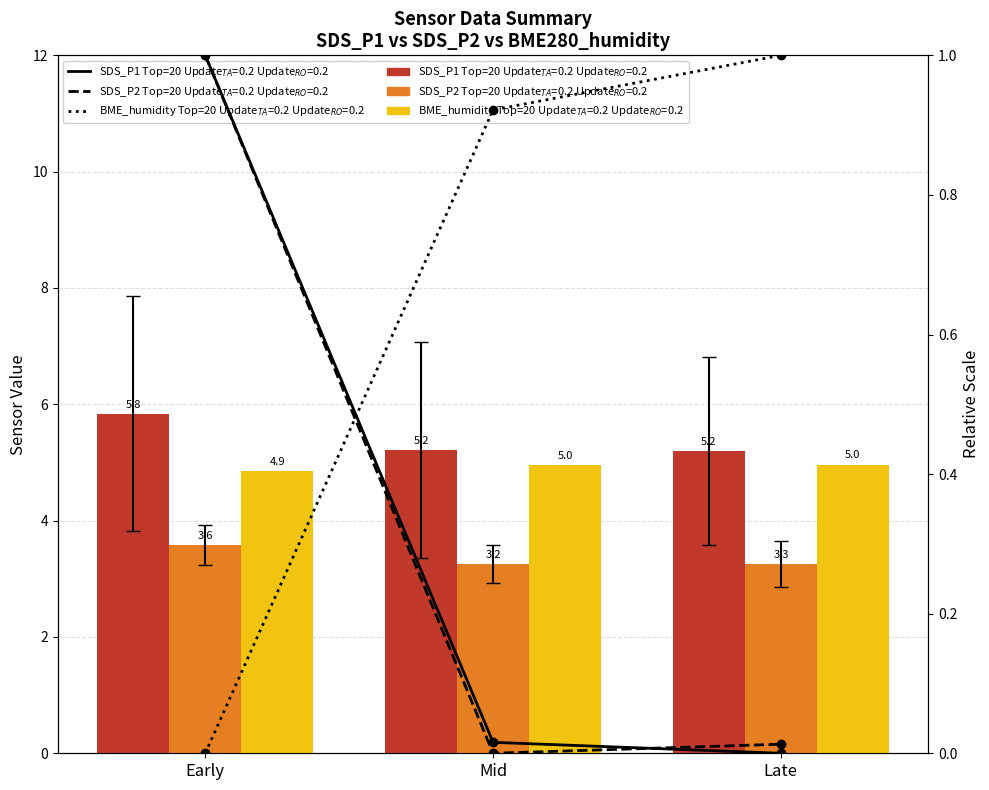

What is the value of the SDS_P2 (Middle) bar at the 2nd from the left?

3.2